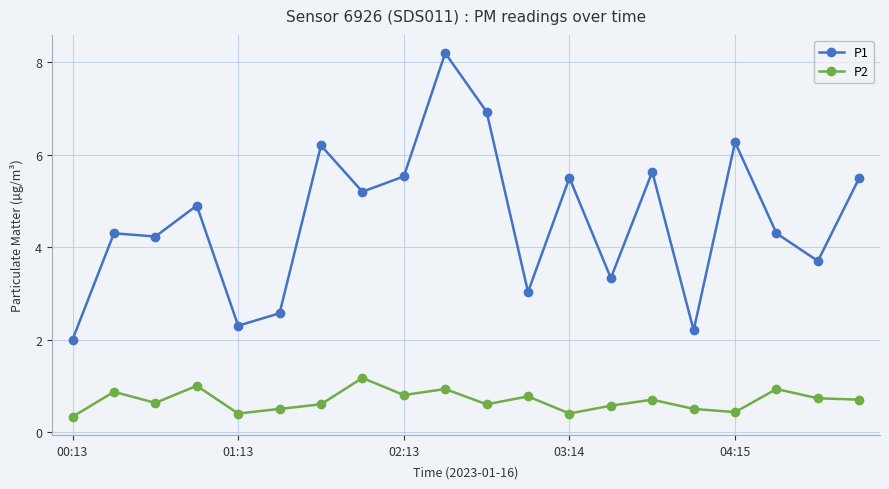

True or false: P1 and P2 intersect in this chart.

False